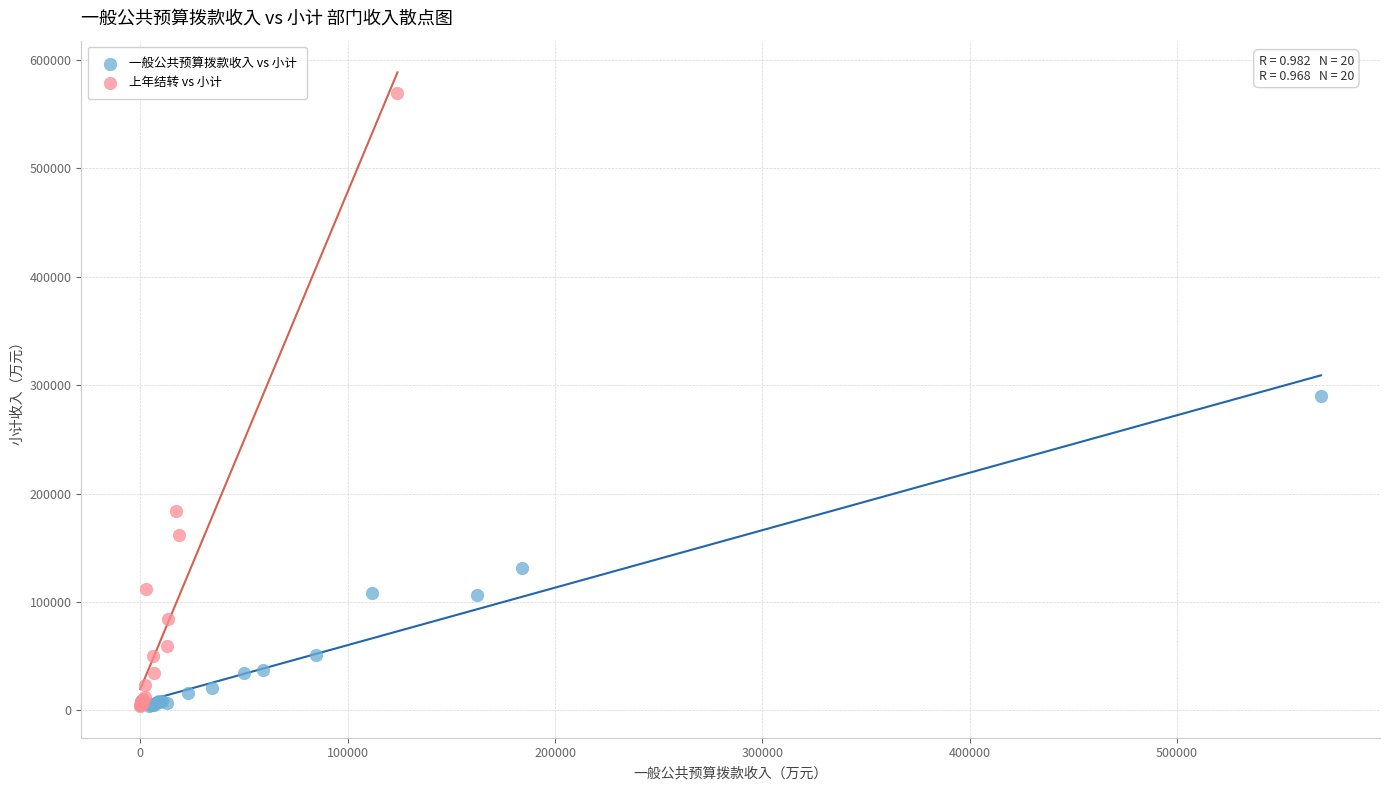

Which series has the largest Y range (max minus min)?

上年结转 vs 小计